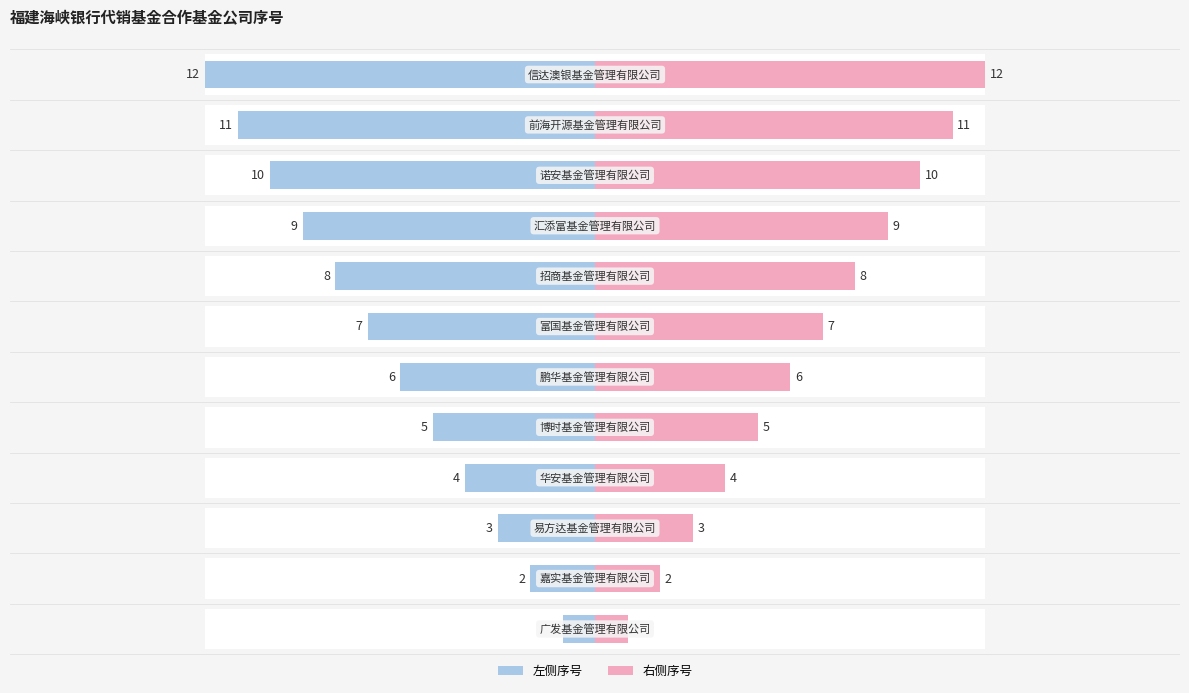

At 0, list the series in order from smallest to largest.

序号(左), 序号(右)